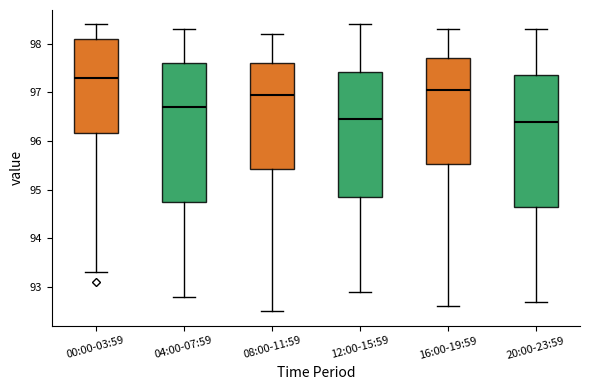

Reading left to right, read every box against the y-axis: the position of its median line, the range the box covers, and the ends of its whiskers. The values are not printed on the chart, so give them approximately, as read against the axis.

00:00-03:59: median 97.3, box 96.2 to 98.1, whiskers 93.3 to 98.4
04:00-07:59: median 96.7, box 94.8 to 97.6, whiskers 92.8 to 98.3
08:00-11:59: median 97.0, box 95.4 to 97.6, whiskers 92.5 to 98.2
12:00-15:59: median 96.5, box 94.9 to 97.4, whiskers 92.9 to 98.4
16:00-19:59: median 97.1, box 95.5 to 97.7, whiskers 92.6 to 98.3
20:00-23:59: median 96.4, box 94.7 to 97.4, whiskers 92.7 to 98.3